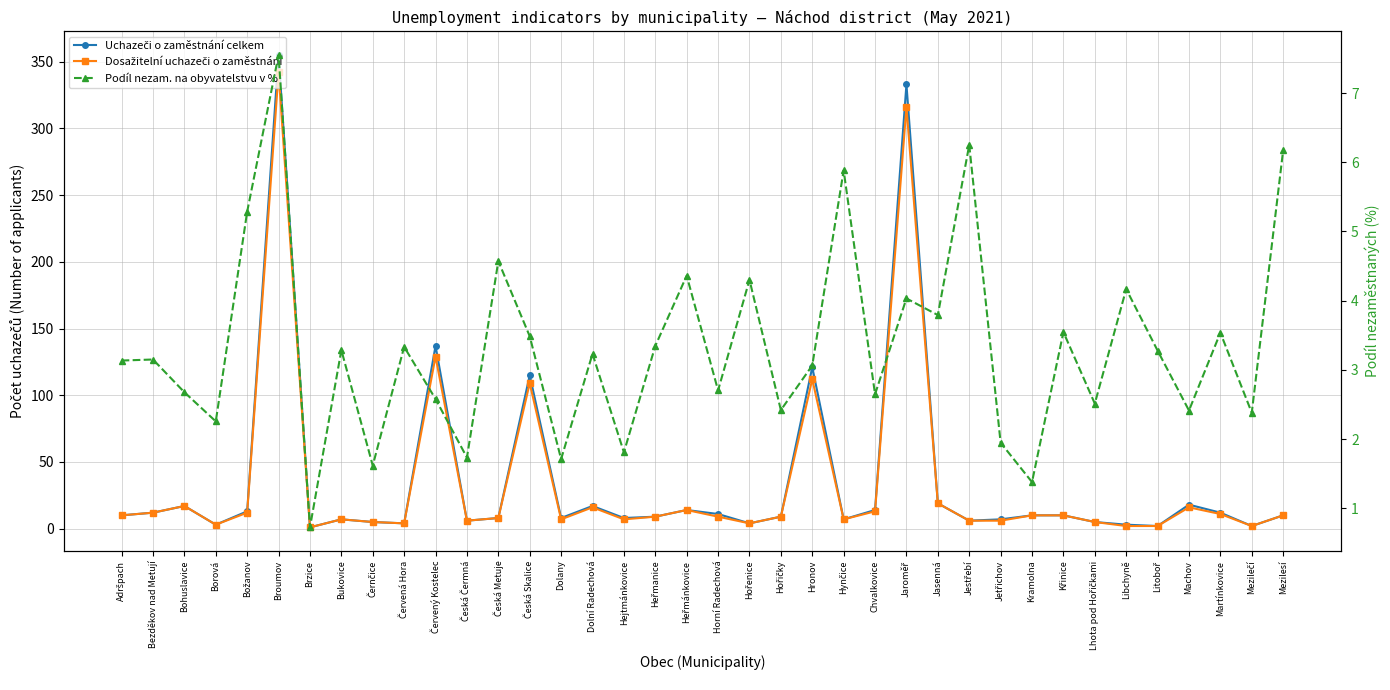

True or false: Dosažitelní uchazeči o zaměstnání has more than 0 interior local peaks.

True